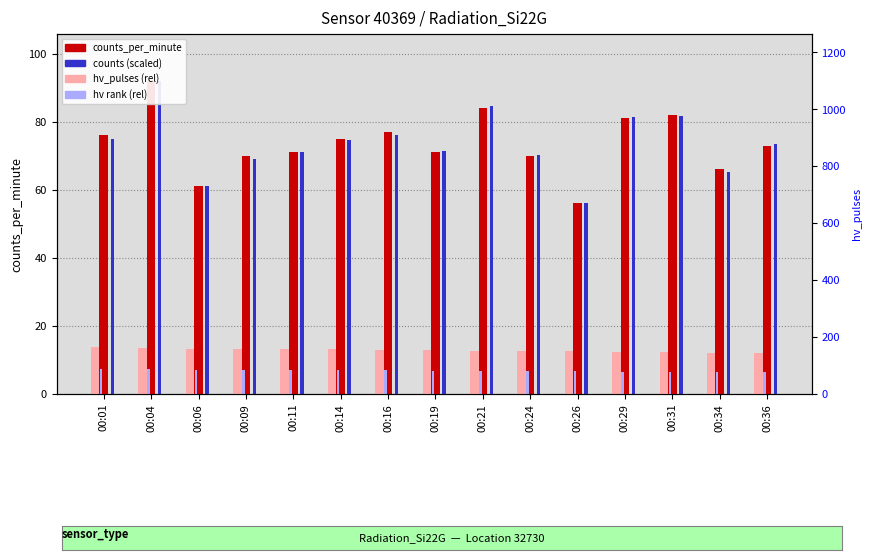

What is the value of the hv_pulses (rel) bar at the 3rd from the left?

13.4